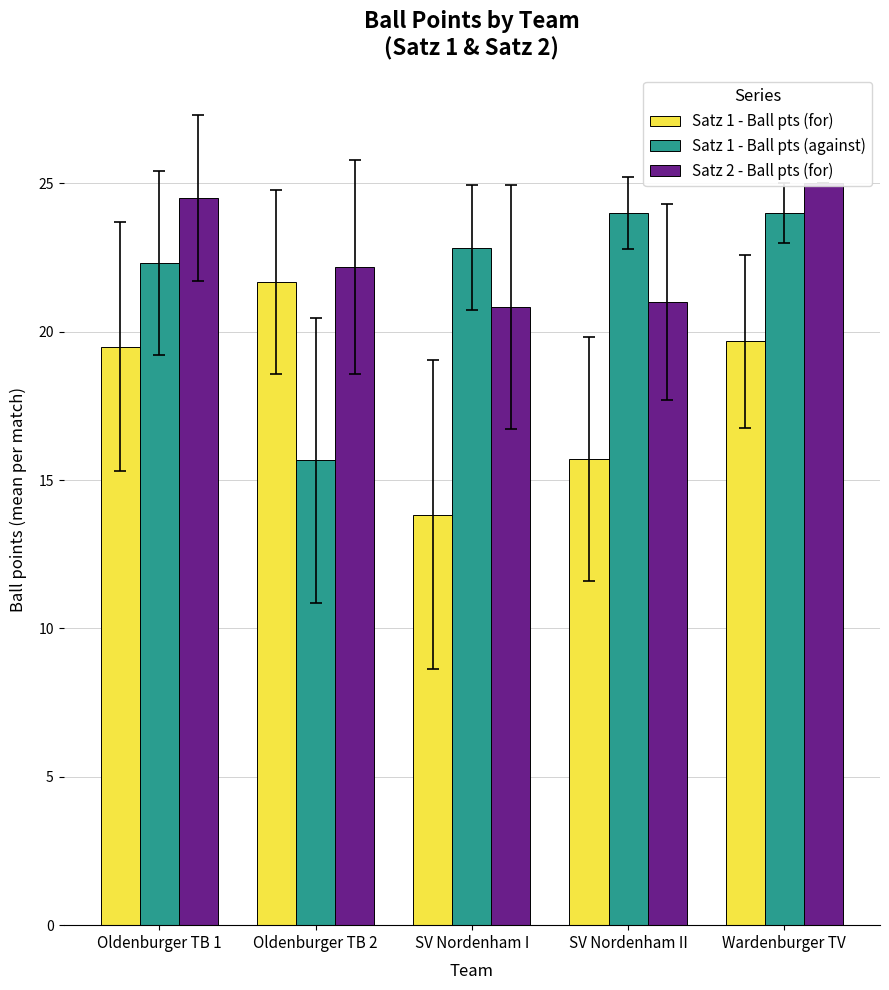

What is the difference between the second highest and second lowest values in the Satz 1 - Ball pts (for) series?

4.0